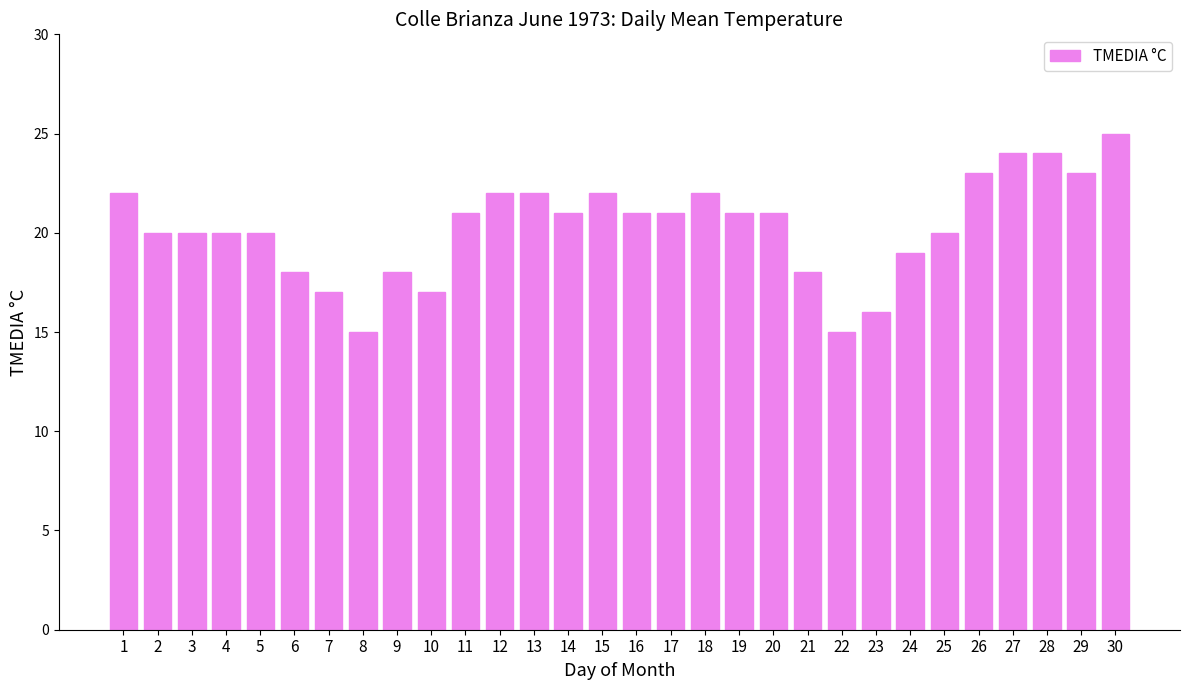

Approximately how many times larger is the value at 1 compared to 4?

1.1